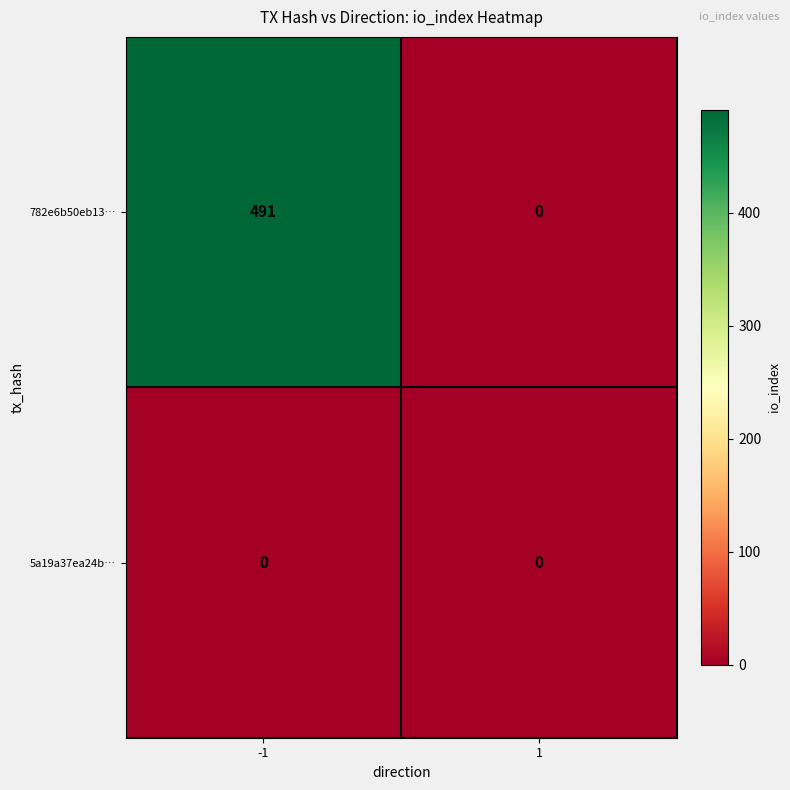

Rank the series by their maximum value, from highest to lowest.

782e6b50eb13…, 5a19a37ea24b…